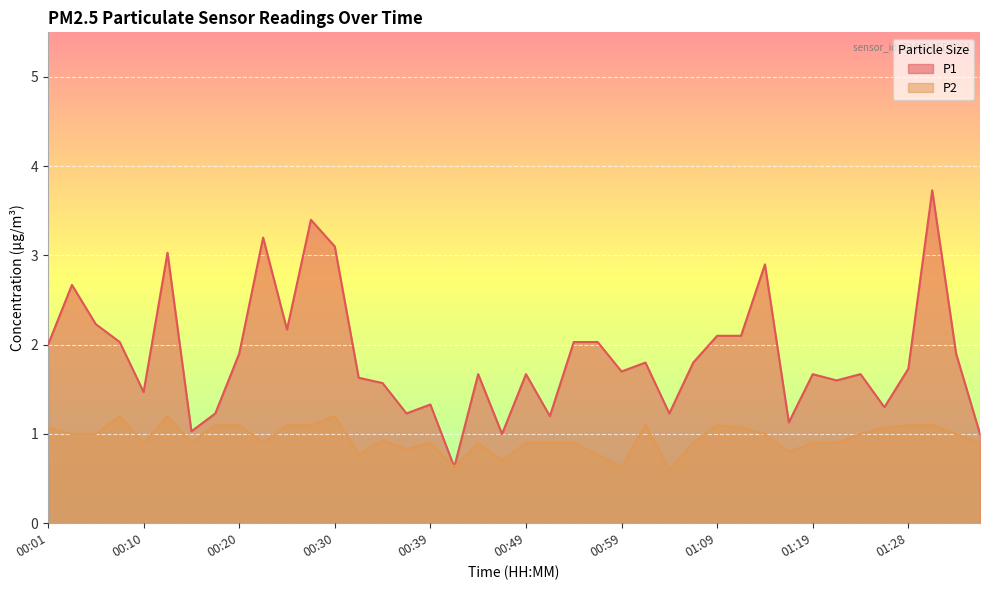

How many lines are shown in the chart?

2